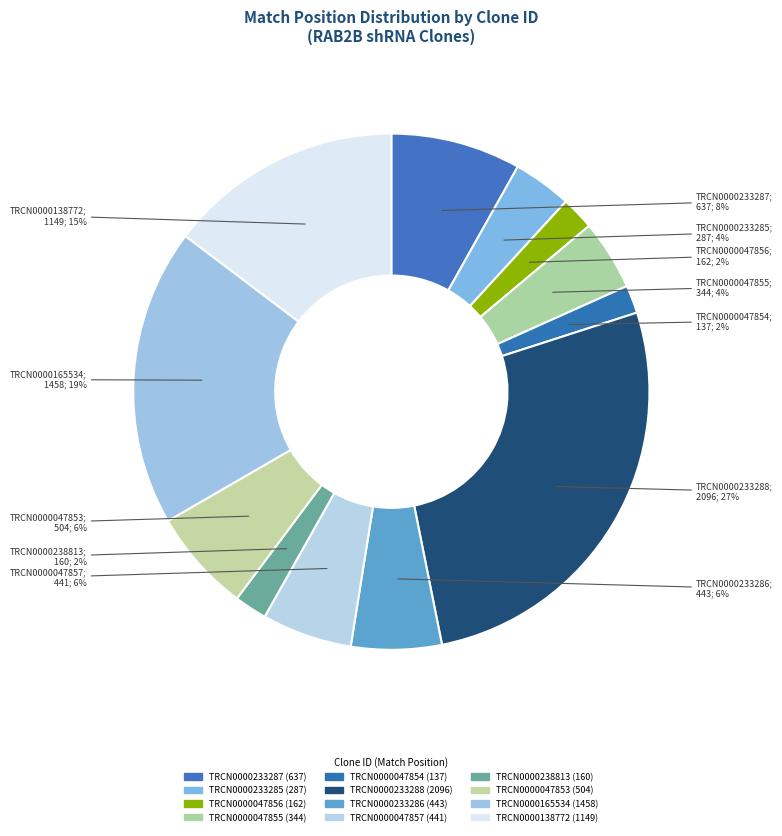

To the nearest percent, what is the difference between the TRCN0000047857 and TRCN0000238813 slice percentages?

4%